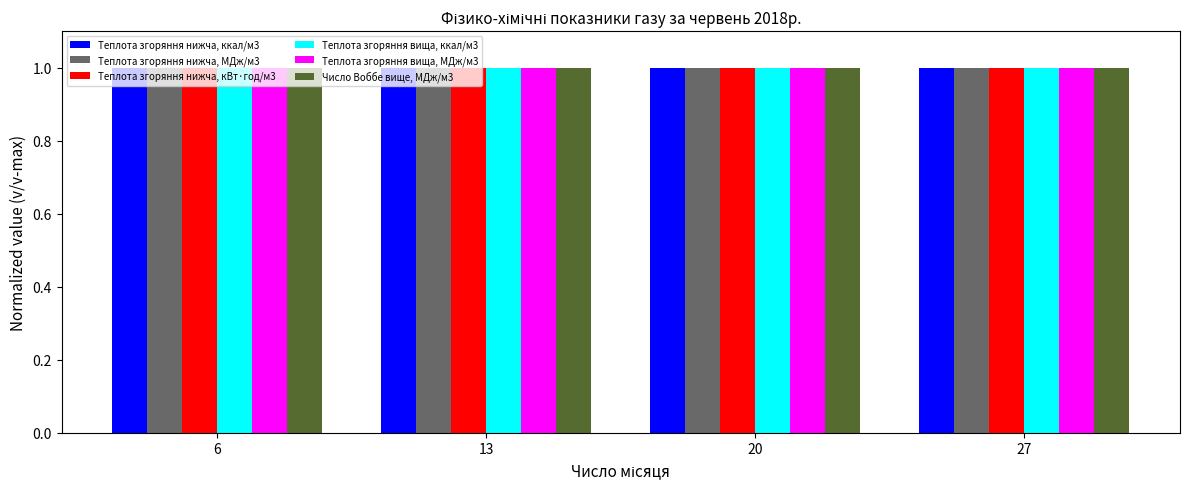

At how many categories does at least one series exceed 0?

4